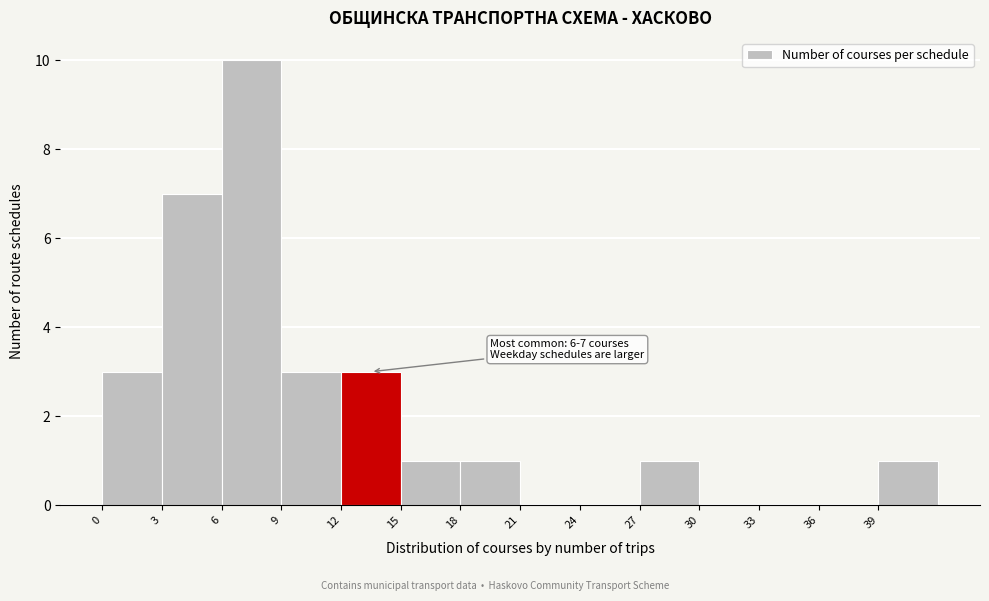

Which range on the x-axis has the tallest bar?

6 to 9